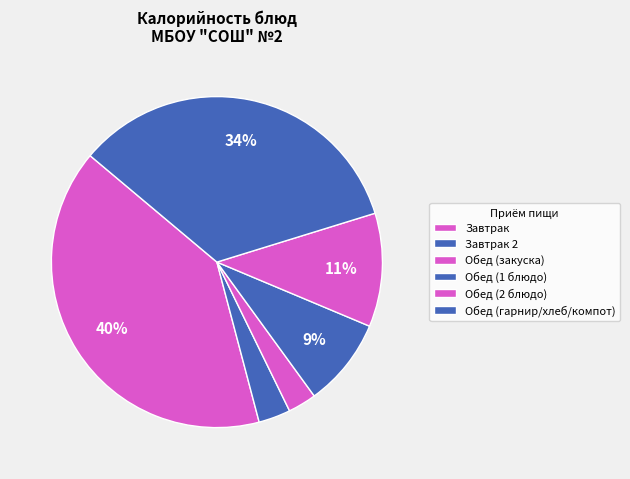

Count the number of slices in the pie.

6